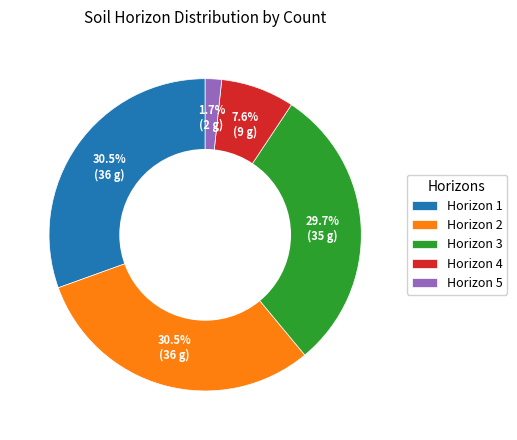

Is there any slice that represents more than half of the pie?

No